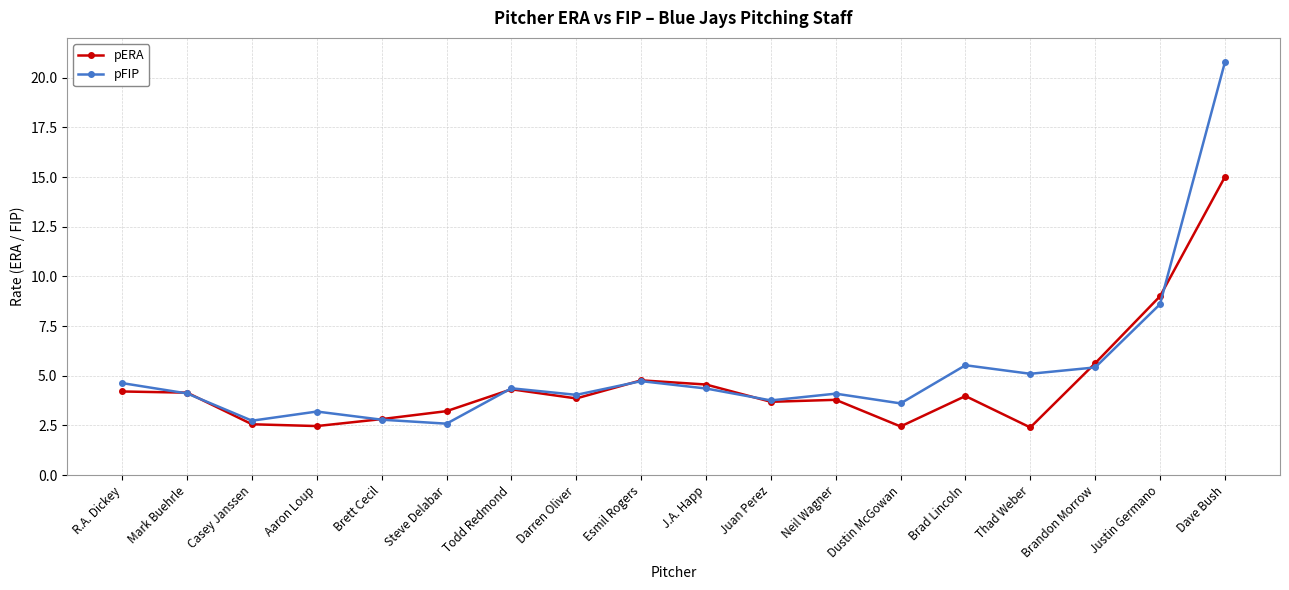

True or false: pFIP has more than 0 interior local peaks.

True